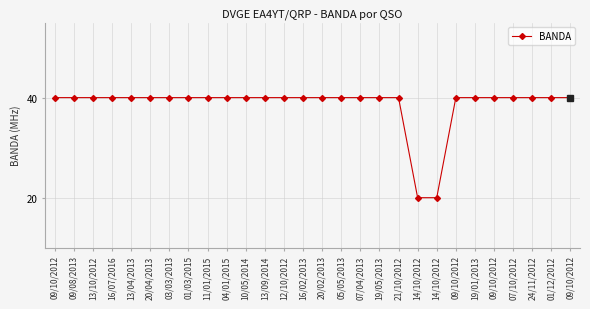

How many categories are shown in the chart?

28